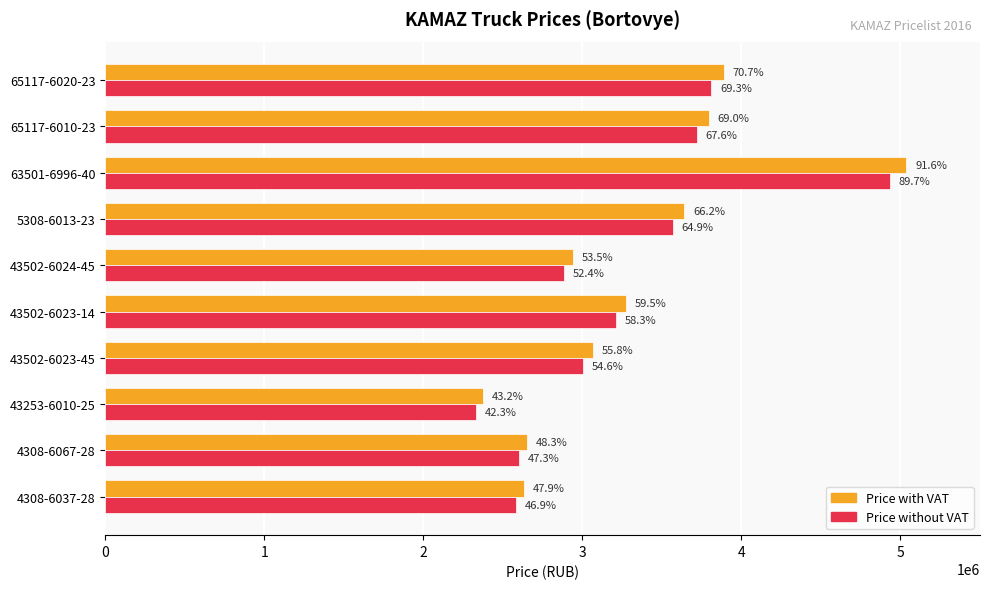

What are all the series names shown in the legend?

Price with VAT, Price without VAT